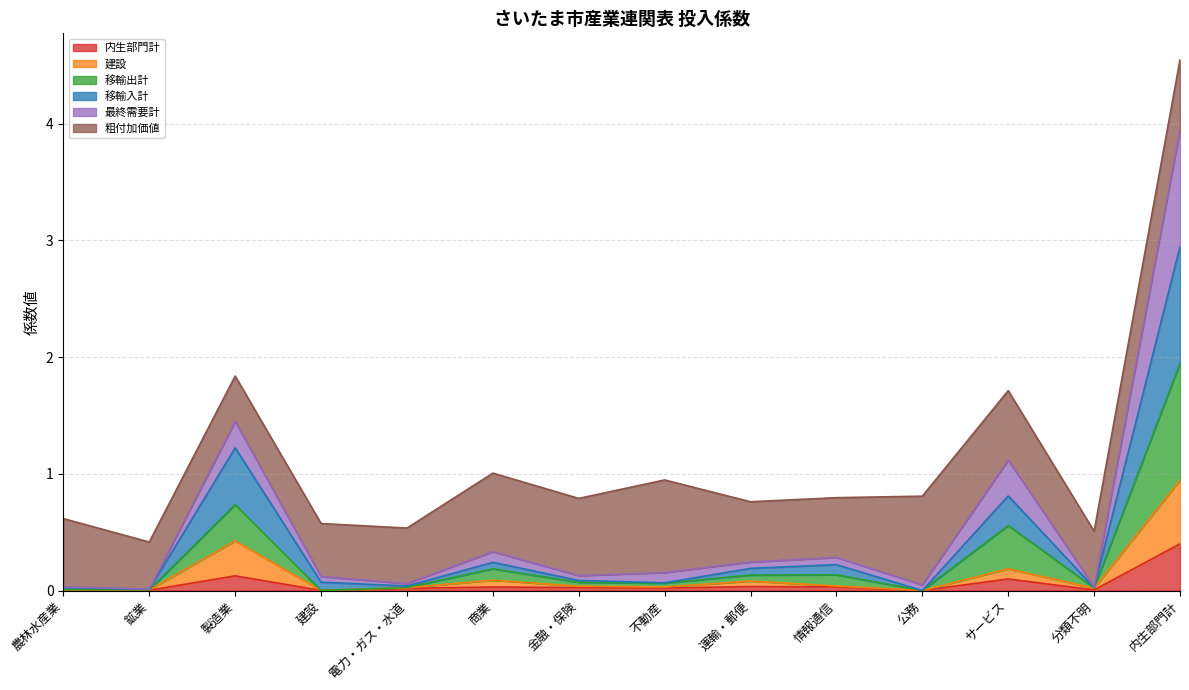

Does the chart have visible grid lines?

Yes